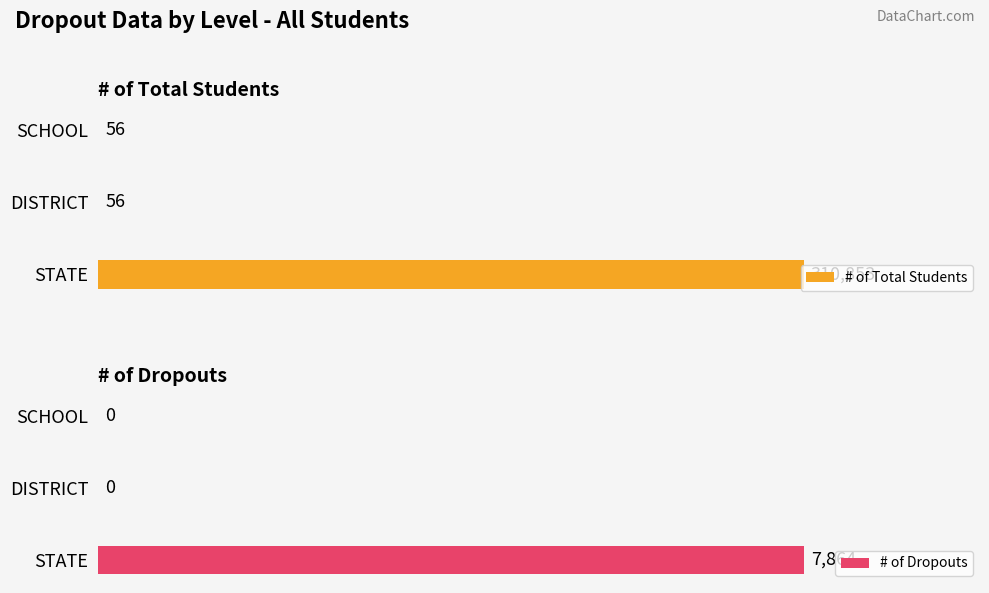

Which category has the lowest value in the # of Total Students series?

50000